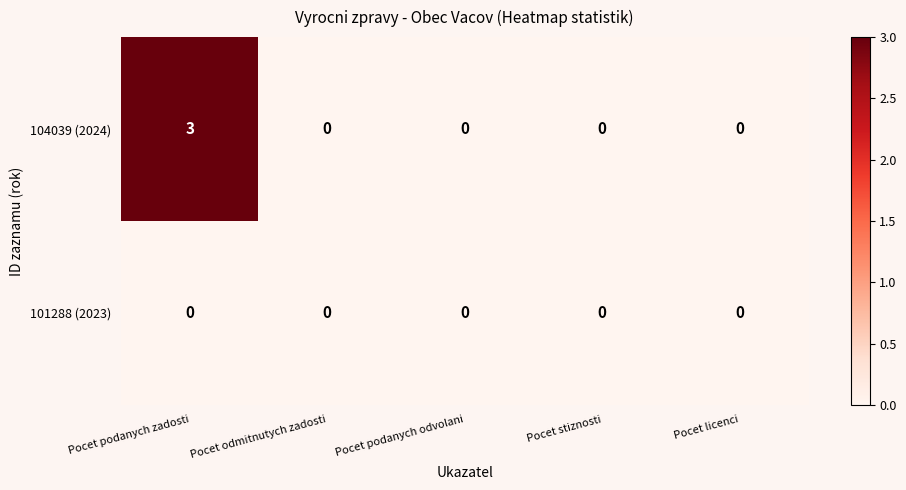

List the series in order of their peak value, lowest first.

101288 (2023), 104039 (2024)